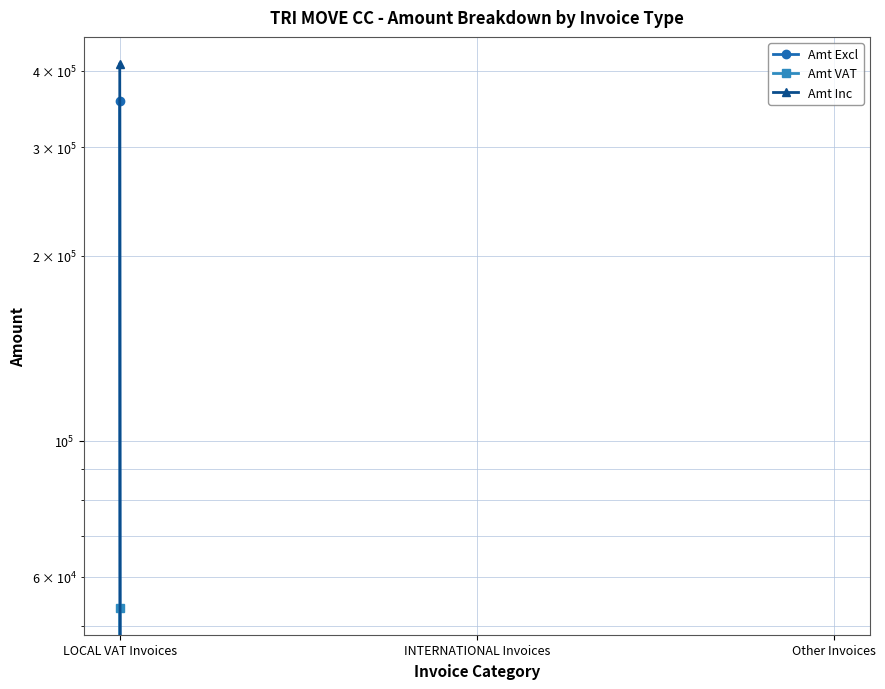

What are all the series names shown in the legend?

Amt Excl, Amt VAT, Amt Inc